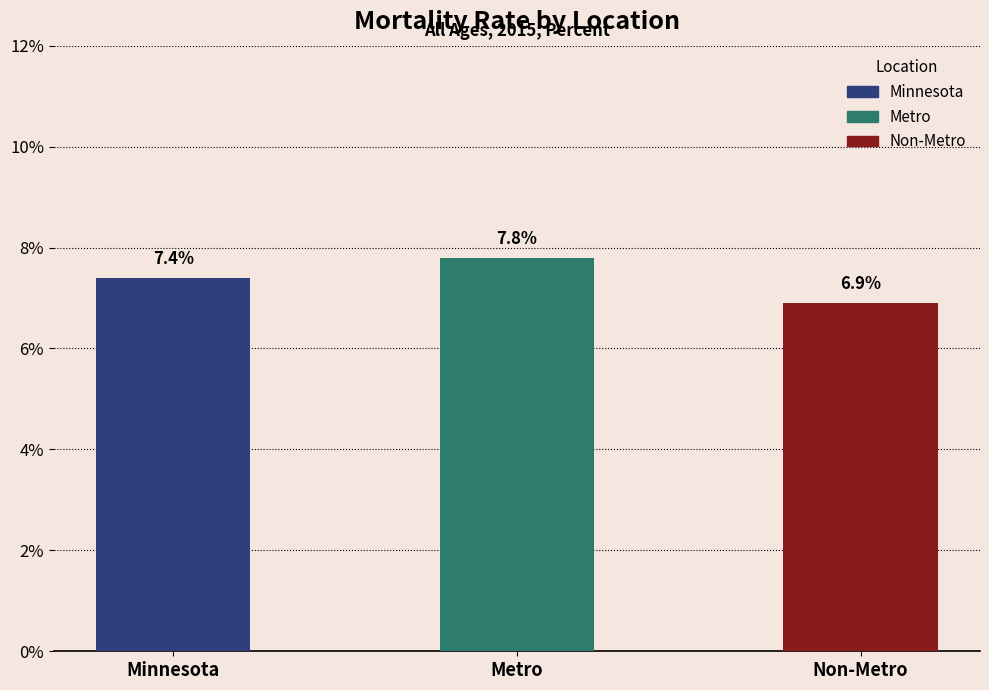

Between Minnesota and Non-Metro, which is larger?

Minnesota